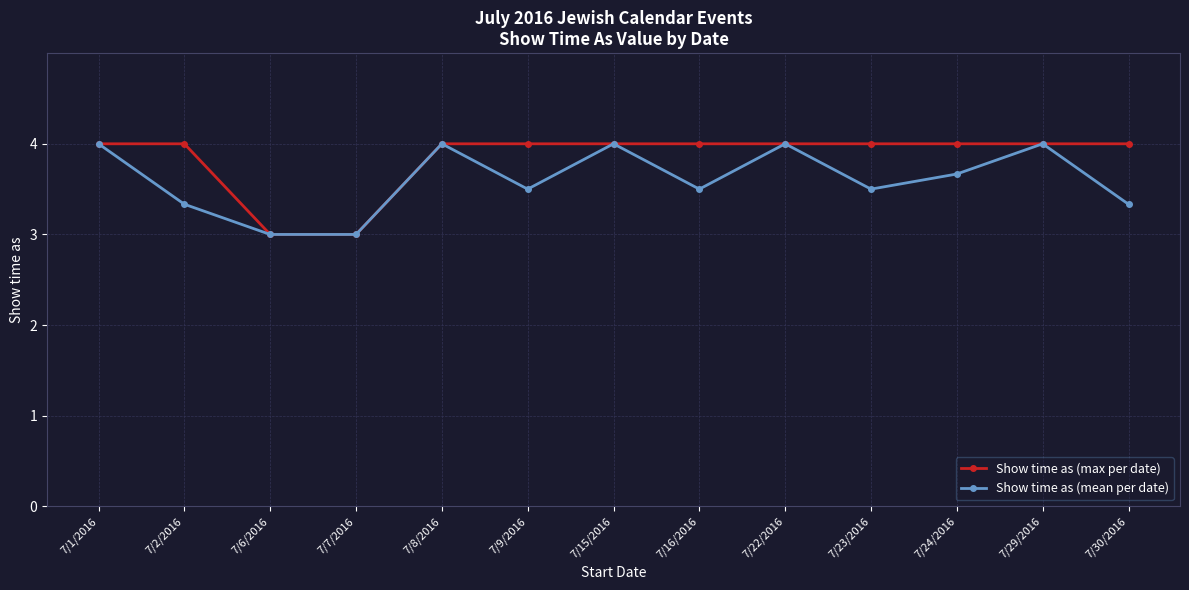

Is the value of Show time as (max per date) at 7/15/2016 greater than the value of Show time as (mean per date) at 7/30/2016?

Yes